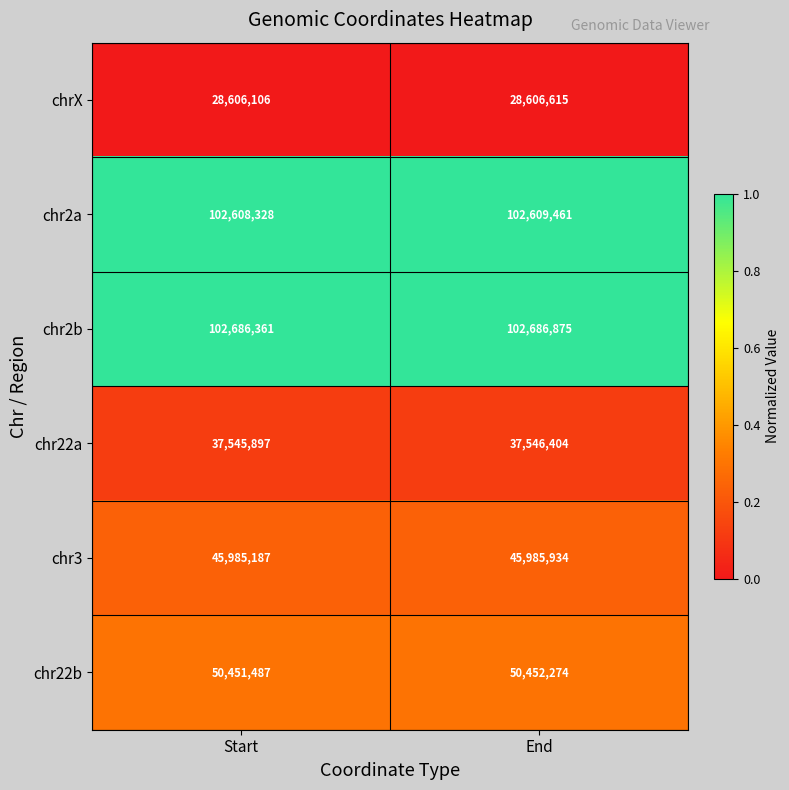

Reading right to left, what are all the values shown in this chart?

chrX: 28606615	28606106
chr2a: 102609461	102608328
chr2b: 102686875	102686361
chr22a: 37546404	37545897
chr3: 45985934	45985187
chr22b: 50452274	50451487